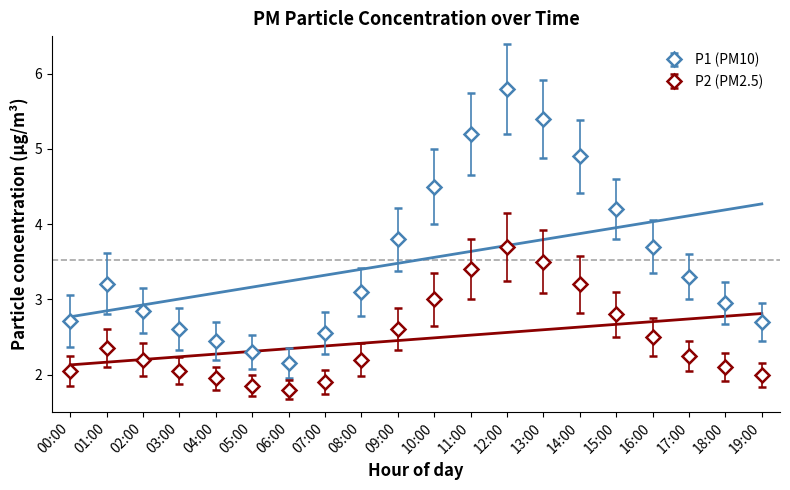

What is the lowest value of the P2 series?

1.8